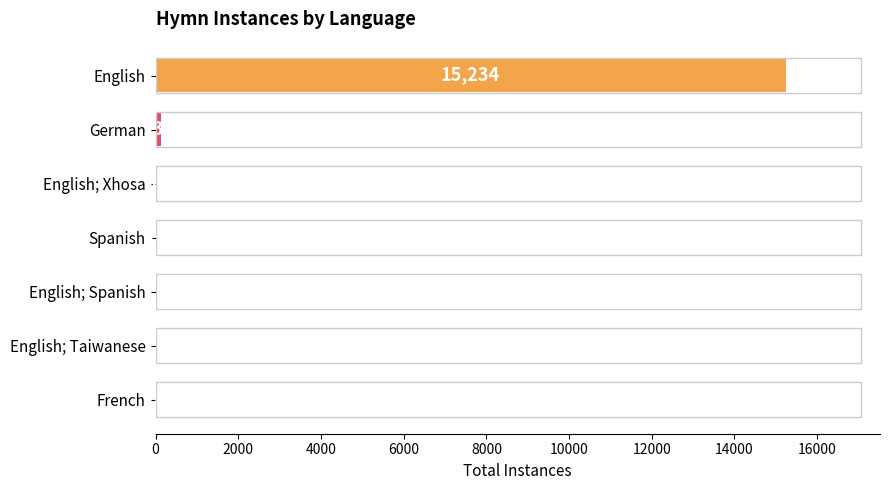

Reading top to bottom, what are all the values shown in this chart?

English=15234	German=133	English; Xhosa=38	Spanish=21	English; Spanish=5	English; Taiwanese=5	French=1